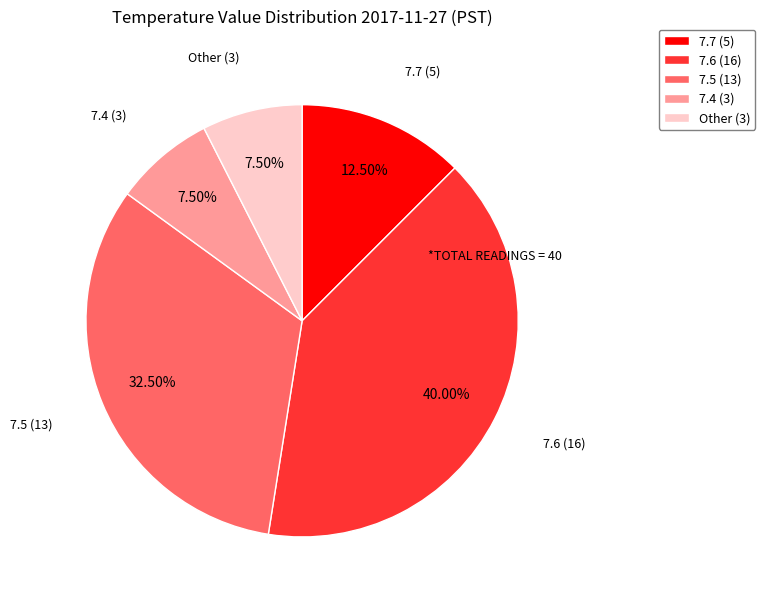

Is the sum of 7.5 (13) and 7.6 (16) greater than half?

Yes